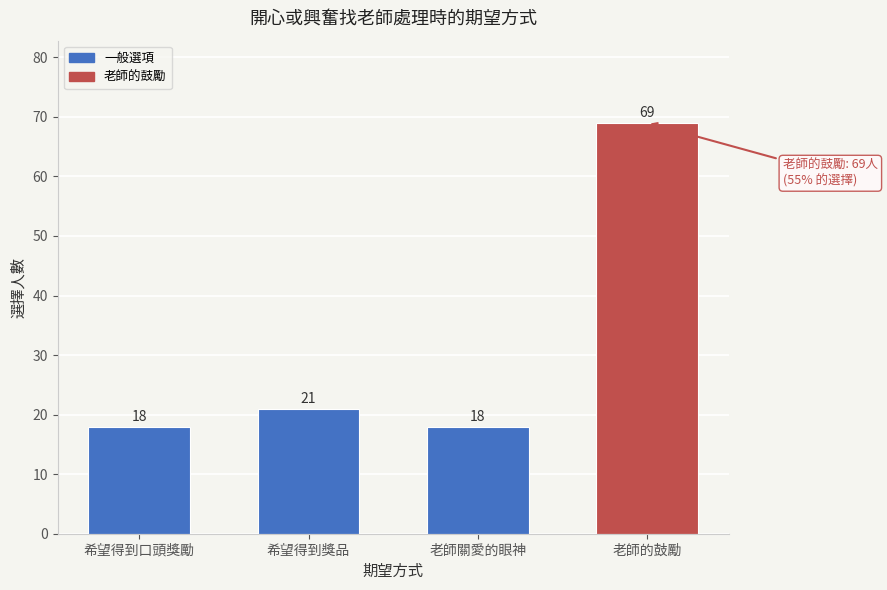

Reading right to left, extract all data points from this chart.

老師的鼓勵=69	老師關愛的眼神=18	希望得到獎品=21	希望得到口頭獎勵=18